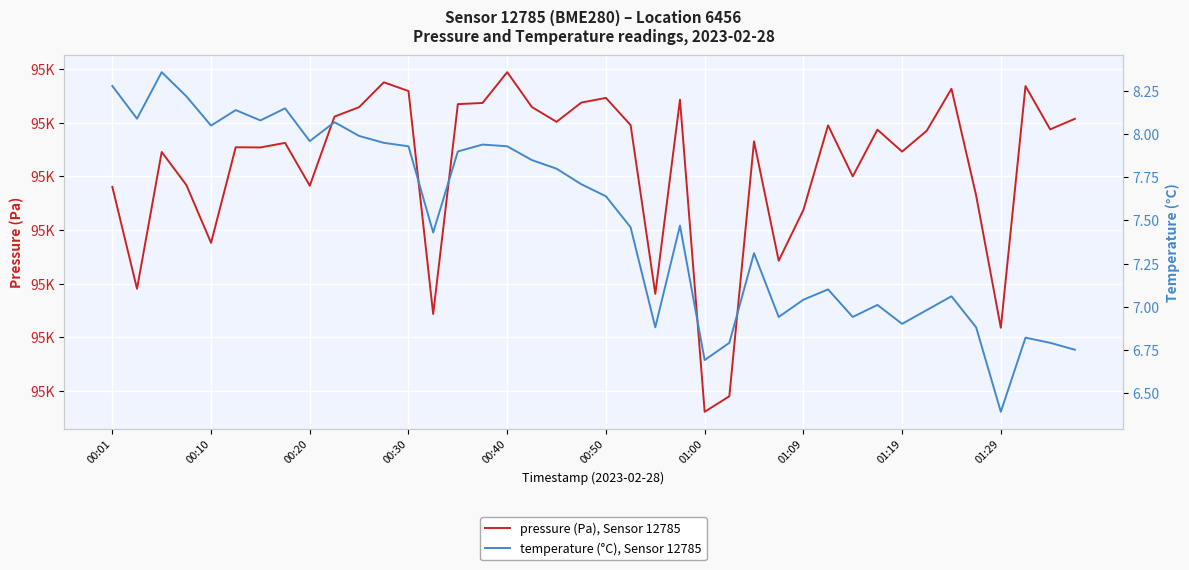

How many lines are shown in the chart?

2